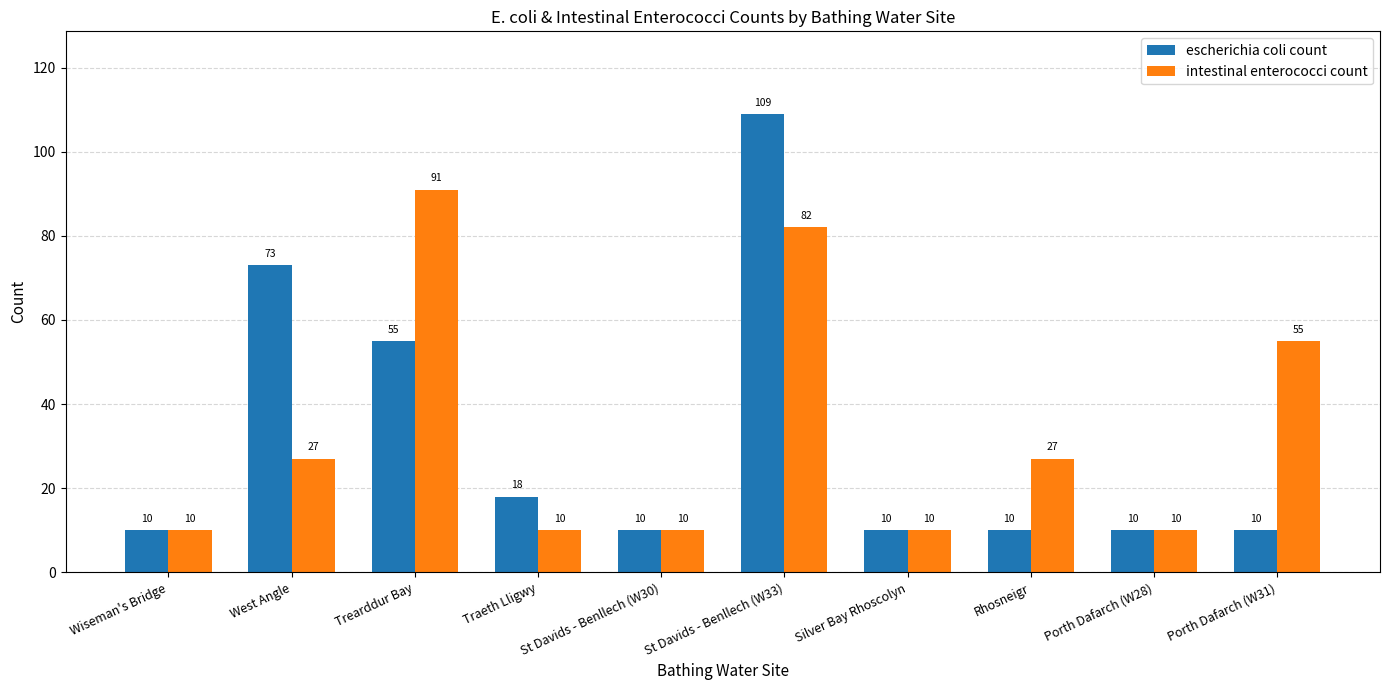

Reading right to left, transcribe all the data shown in this chart.

escherichia coli count: Porth Dafarch (W31)=10	Porth Dafarch (W28)=10	Rhosneigr=10	Silver Bay Rhoscolyn=10	St Davids - Benllech (W33)=109	St Davids - Benllech (W30)=10	Traeth Lligwy=18	Trearddur Bay=55	West Angle=73	Wiseman's Bridge=10
intestinal enterococci count: Porth Dafarch (W31)=55	Porth Dafarch (W28)=10	Rhosneigr=27	Silver Bay Rhoscolyn=10	St Davids - Benllech (W33)=82	St Davids - Benllech (W30)=10	Traeth Lligwy=10	Trearddur Bay=91	West Angle=27	Wiseman's Bridge=10